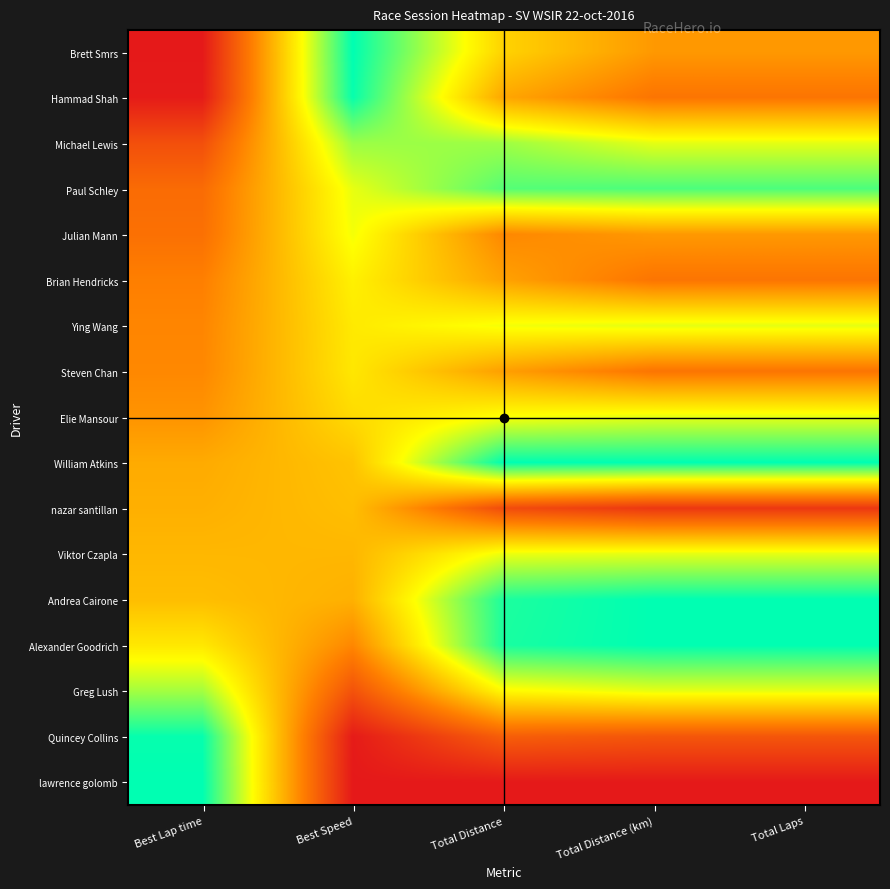

Between Total Distance (km) and Total Distance, which is larger?

Total Distance